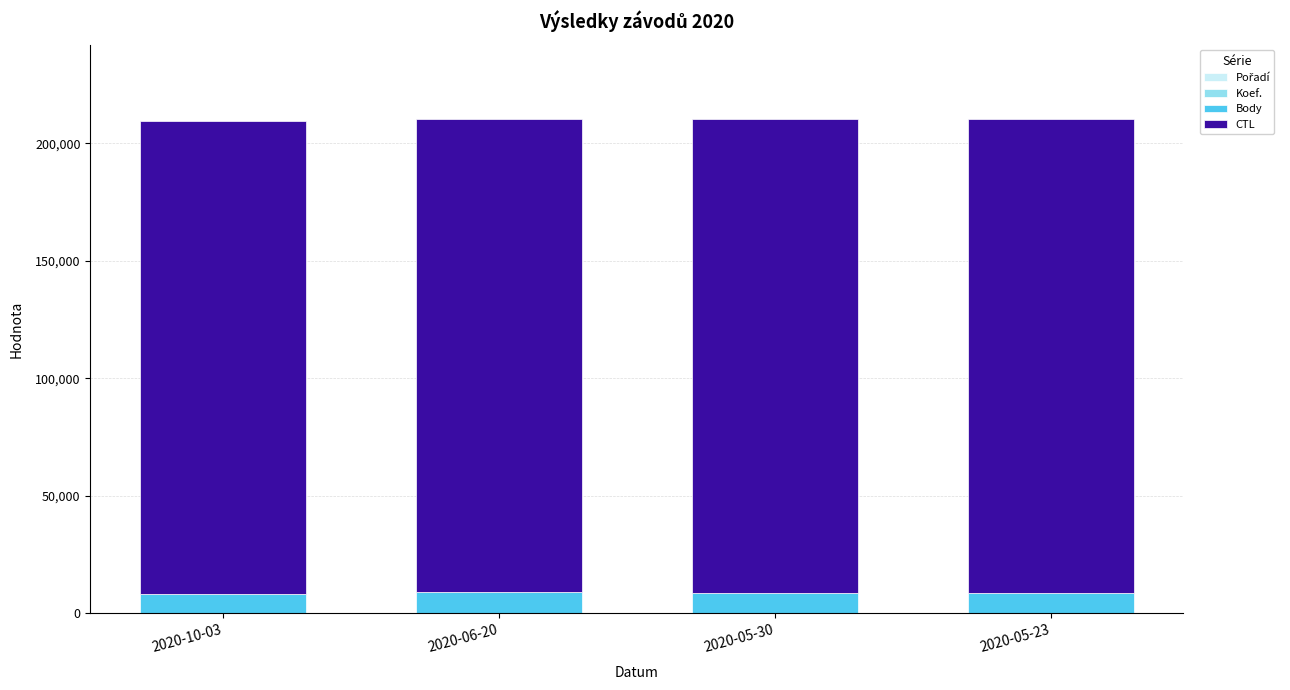

Where does the CTL series first go above 201706?

2020-05-30